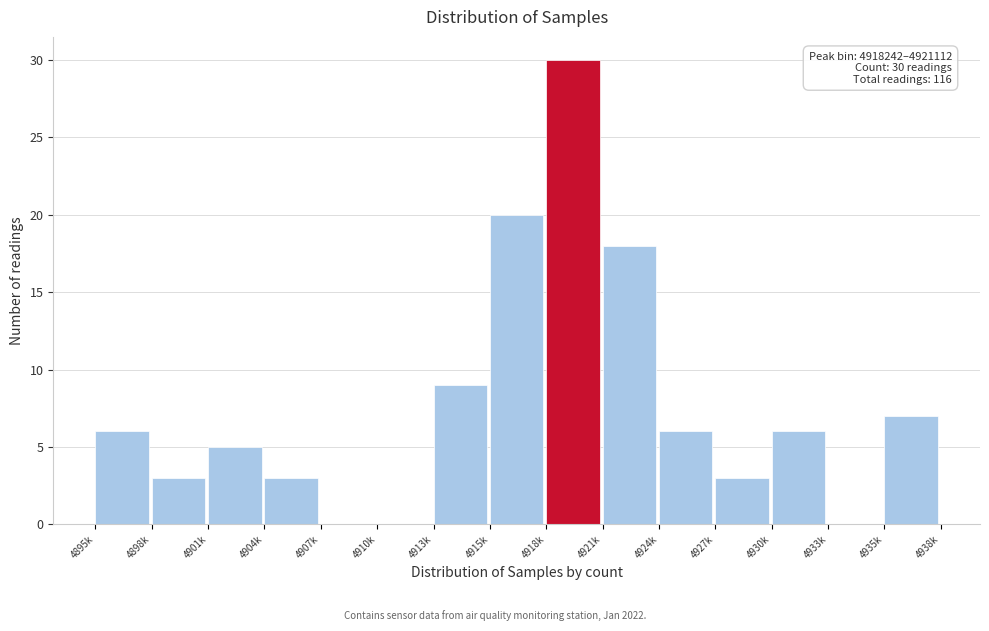

Reading left to right, extract all data points from this chart.

4895k=6	4898k=3	4901k=5	4904k=3	4907k=0	4910k=0	4913k=9	4915k=20	4918k=30	4921k=18	4924k=6	4927k=3	4930k=6	4933k=0	4935k=7